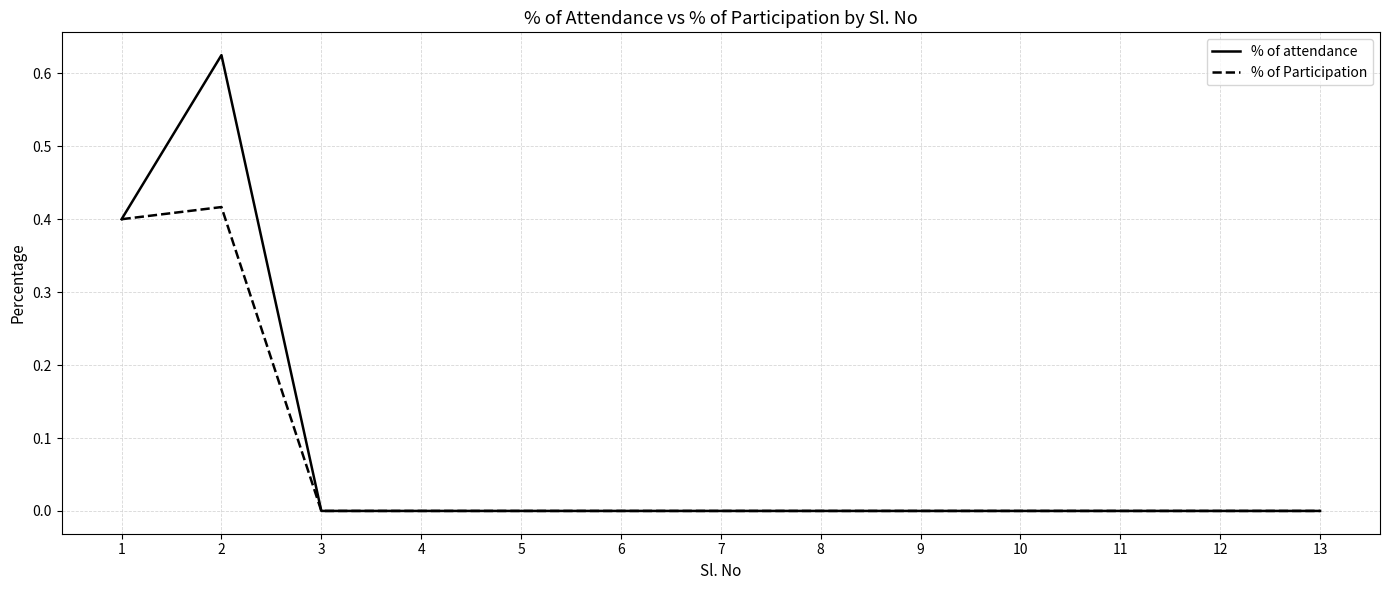

The % of attendance series shows 0.0 at 6. True or false?

True